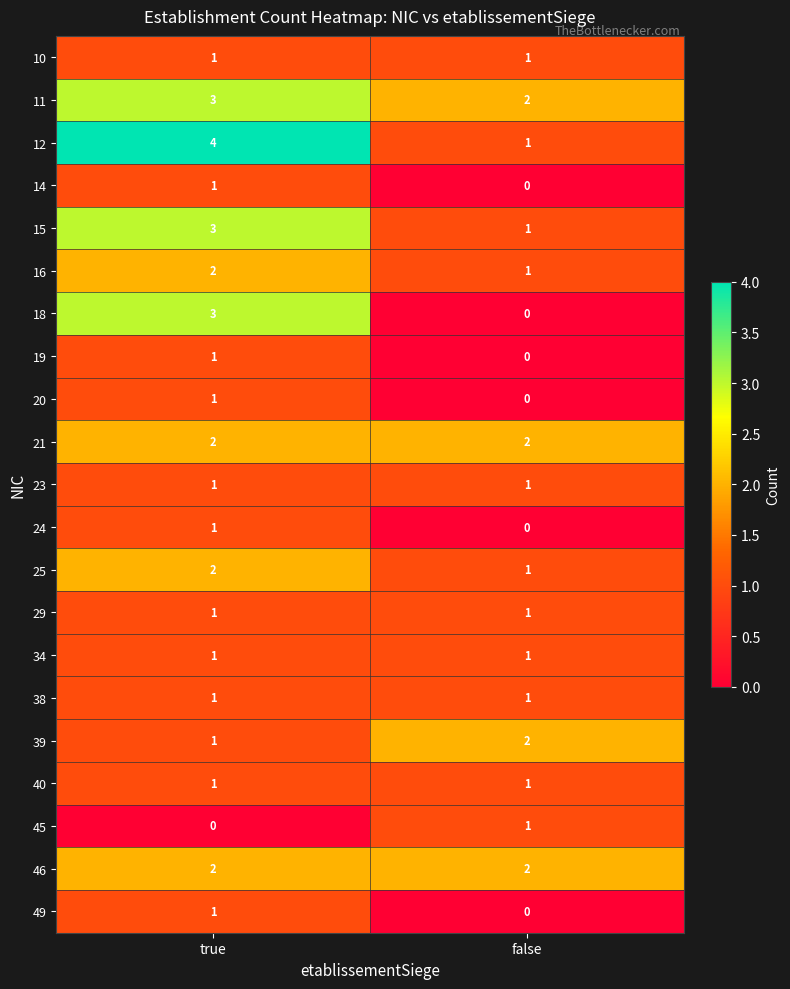

What is the total value across all series at true?

33